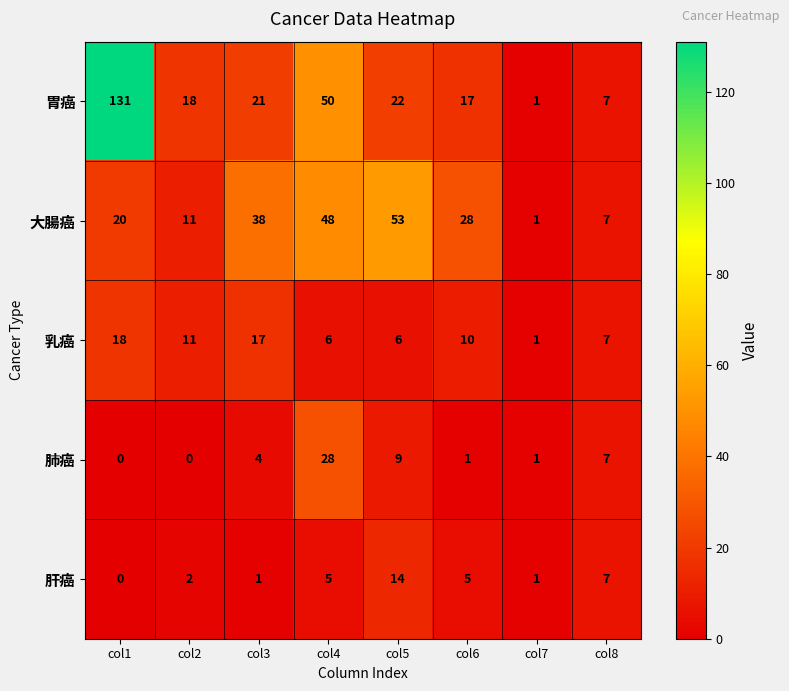

How many data points in 乳癌 are less than 10?

4